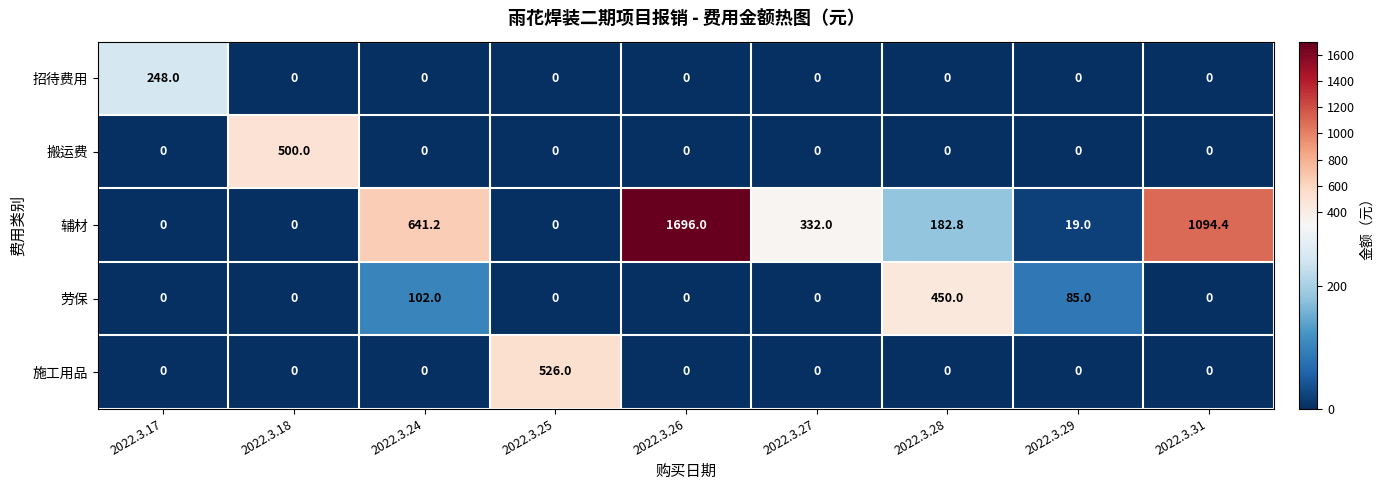

Between 2022.3.18 and 2022.3.24, which series saw the biggest shift?

辅材